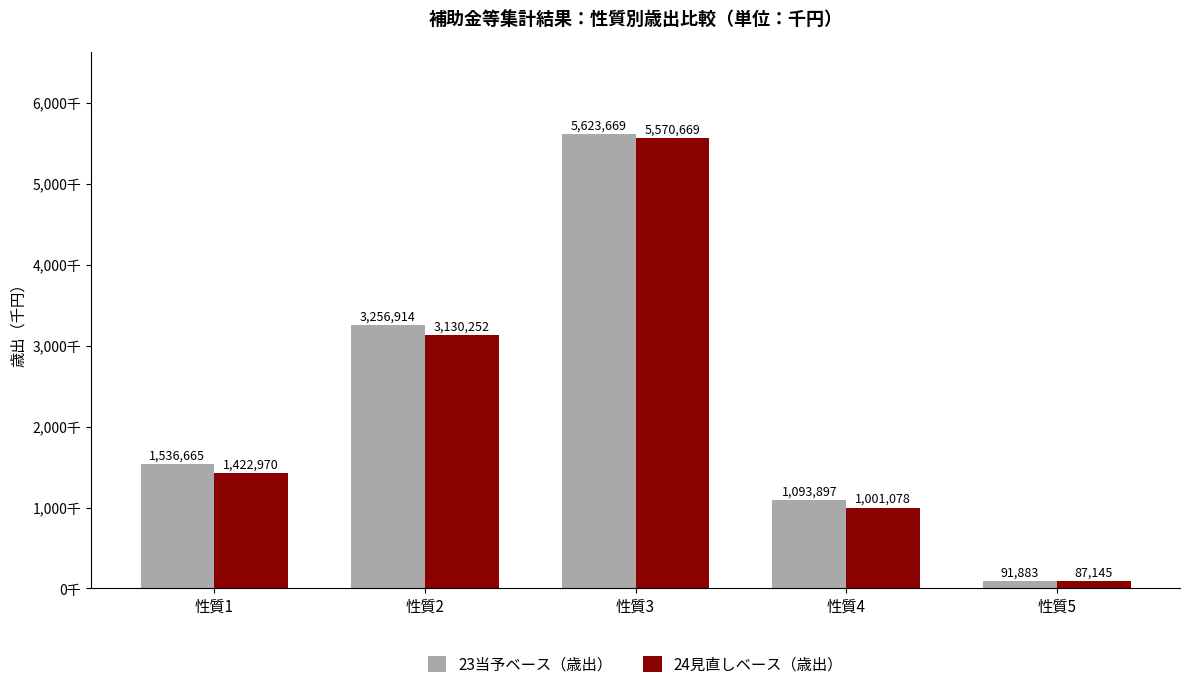

Reading left to right, what are all the values shown in this chart?

23当予ベース（歳出）: 性質1=1536665	性質2=3256914	性質3=5623669	性質4=1093897	性質5=91883
24見直しベース（歳出）: 性質1=1422970	性質2=3130252	性質3=5570669	性質4=1001078	性質5=87145